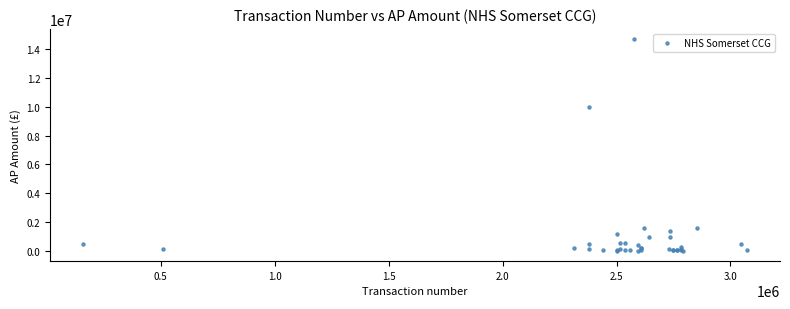

What Y value in the scatter plot is closest to 7343532?

10000000.0